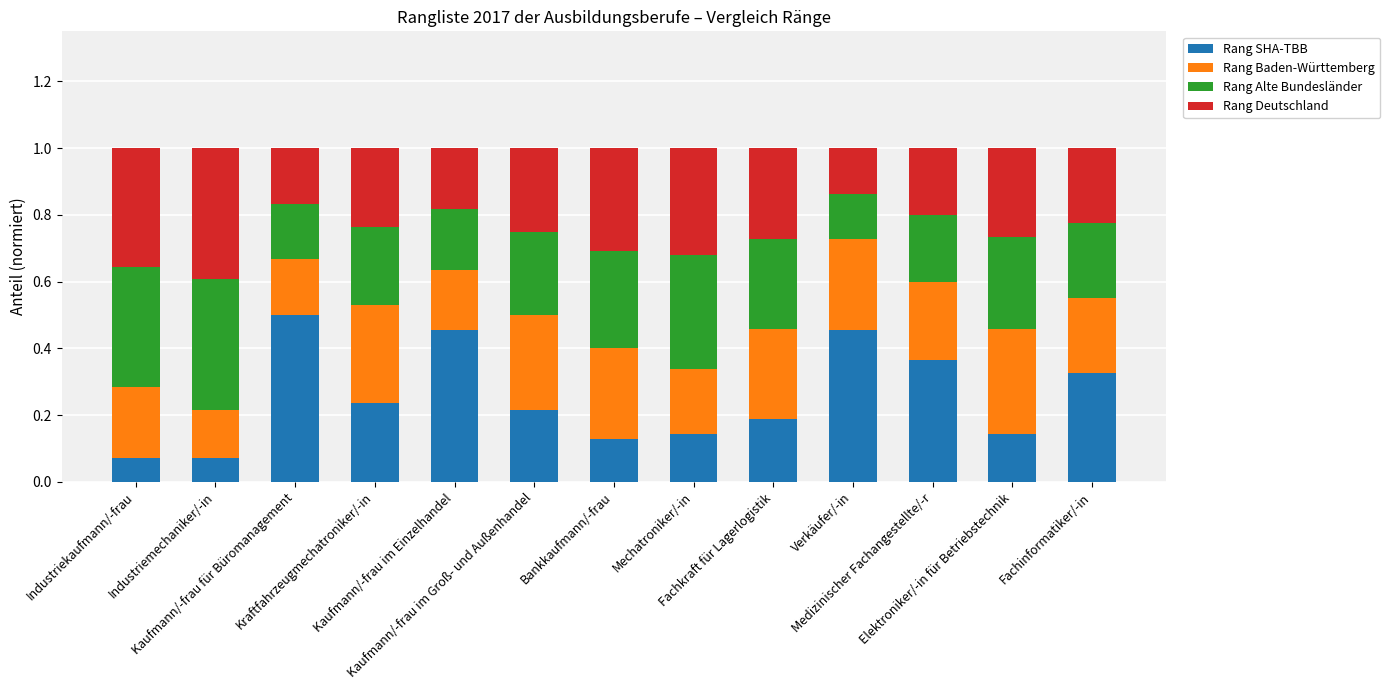

The Rang SHA-TBB series shows 0.0 at Industriekaufmann/-frau. True or false?

False